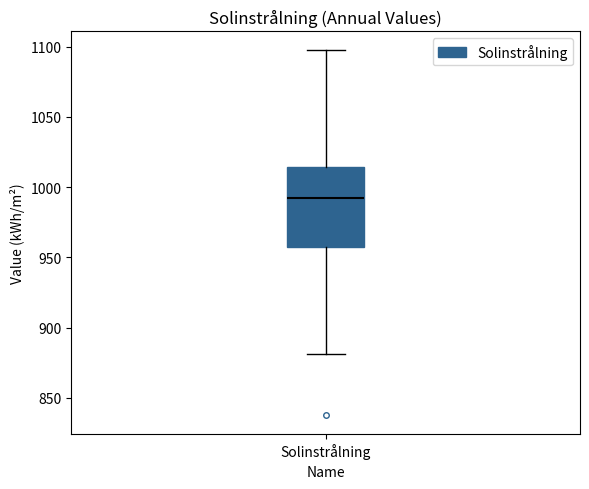

Where is the upper edge of the box for Solinstrålning on the y-axis? The values are not printed on the chart, so give them approximately, as read against the axis.

1015